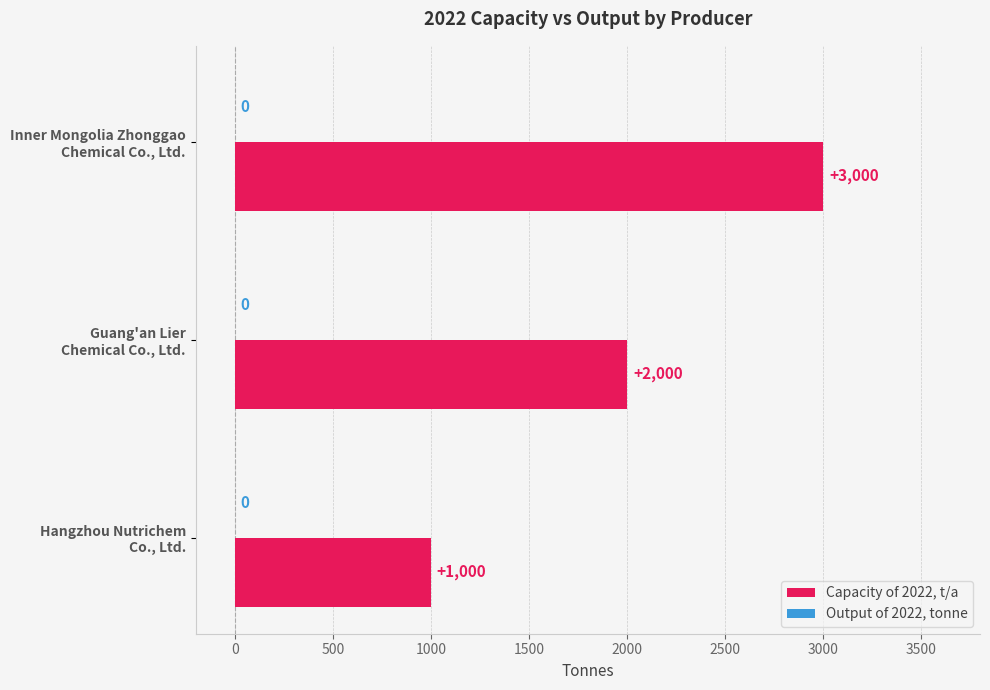

Count the values in the range 1000 to 3000.

3